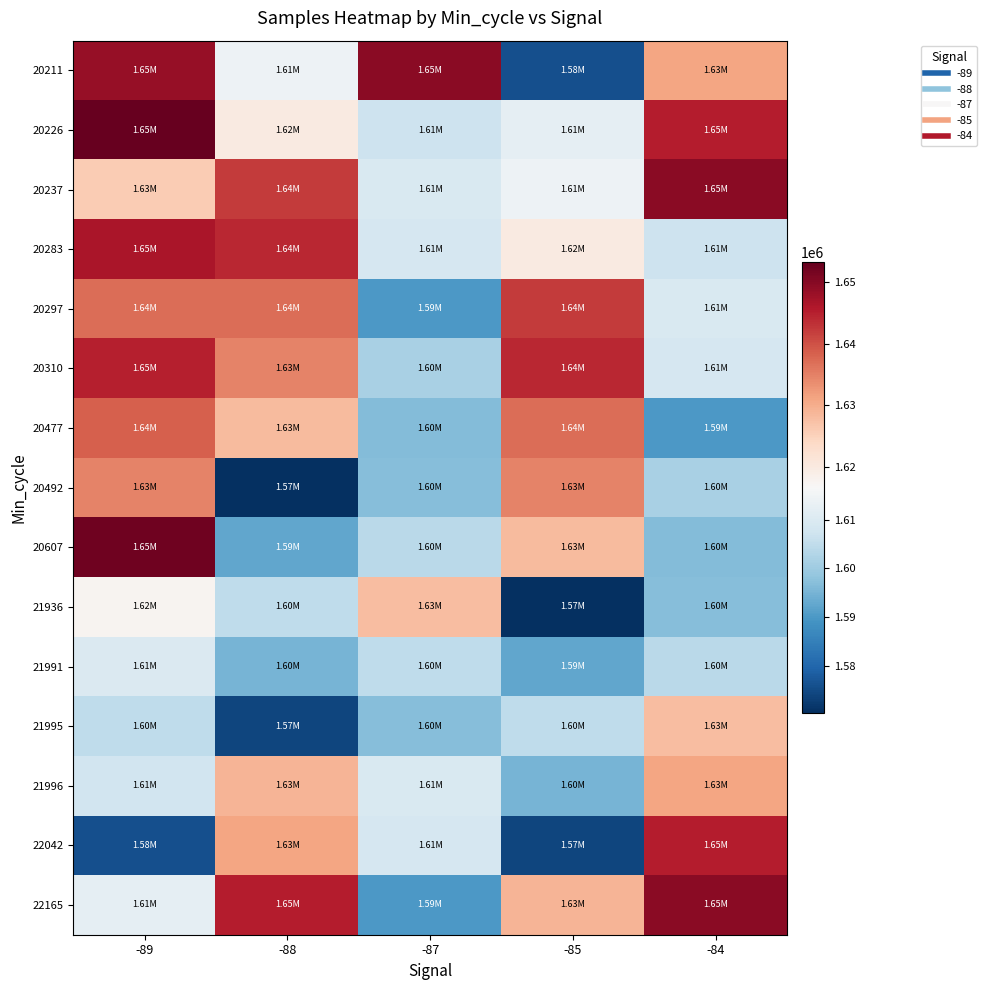

What is the maximum value shown in the chart?

1653244